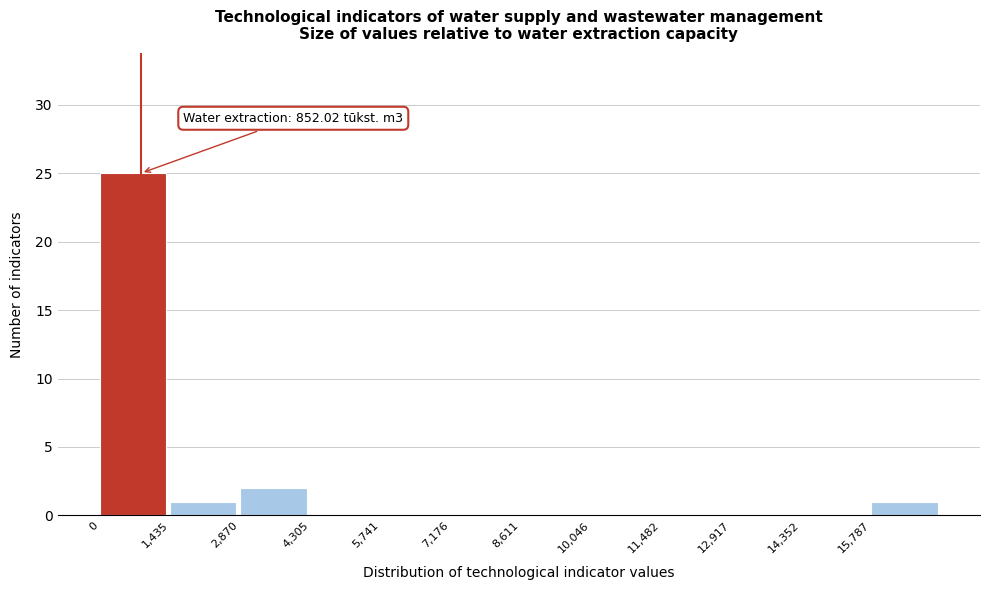

Which range on the x-axis has the tallest bar?

0 to 1400